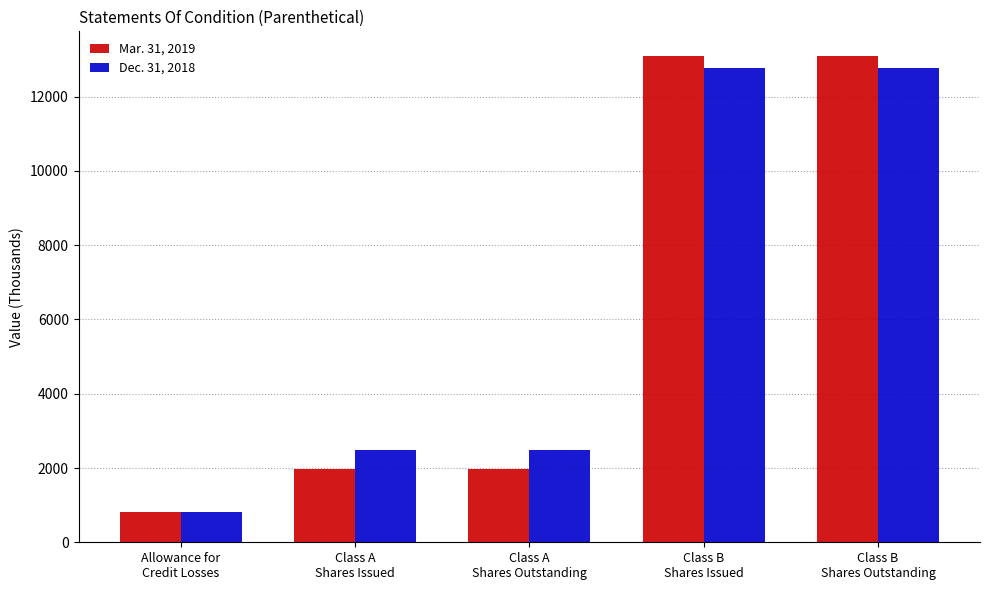

What is the smallest value displayed?

812